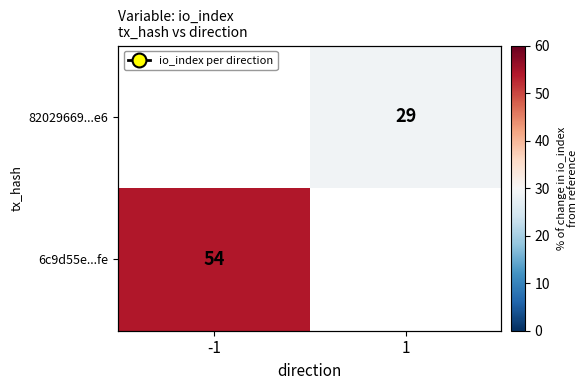

How many categories are shown in the chart?

2